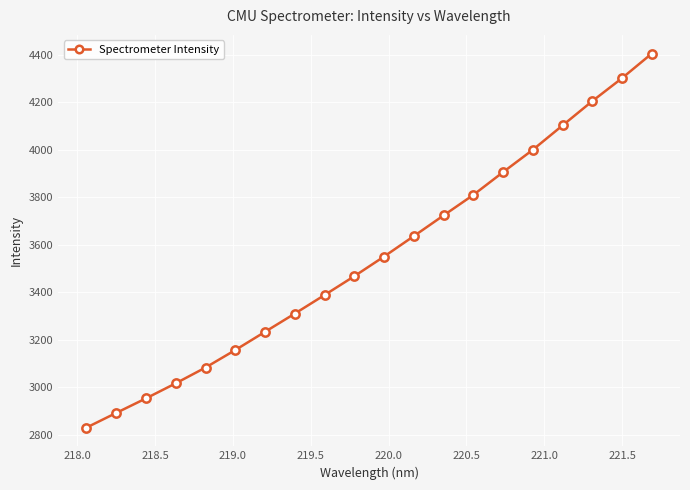

What is the maximum value shown in the chart?

4405.3